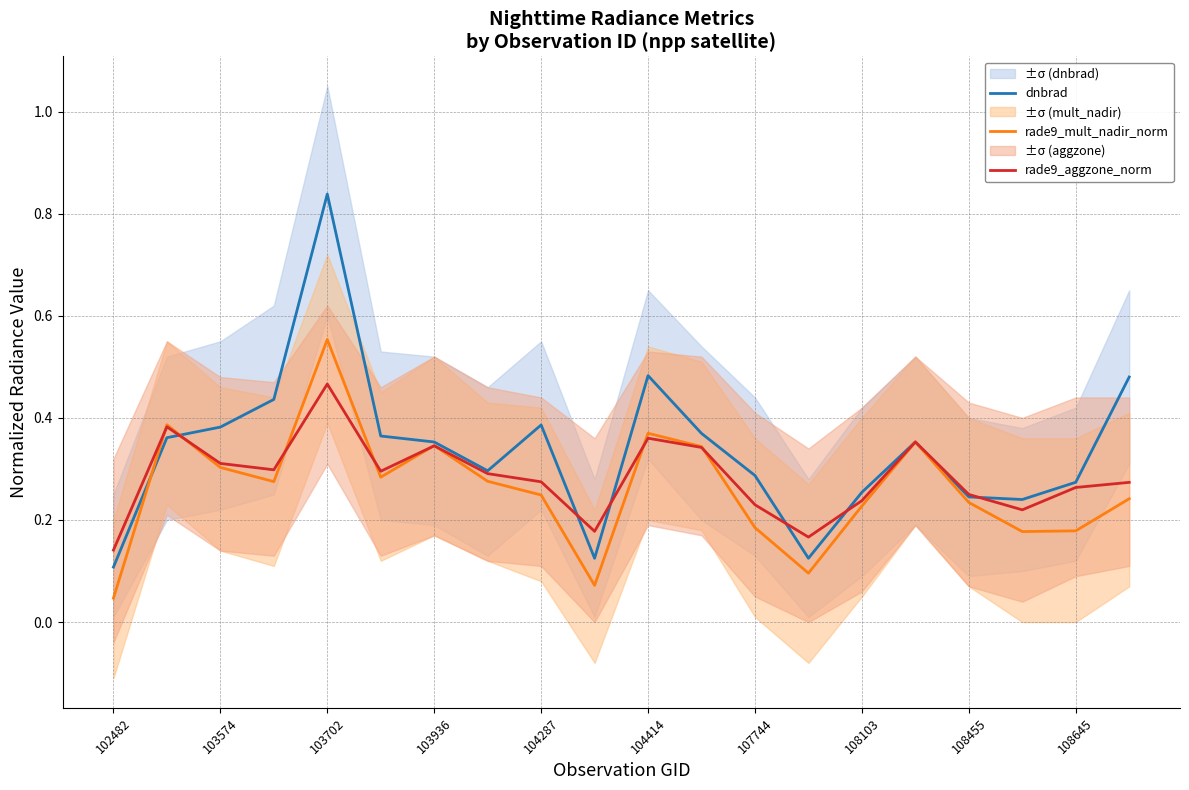

True or false: dnbrad has a value of 0.1 at 102482.

True